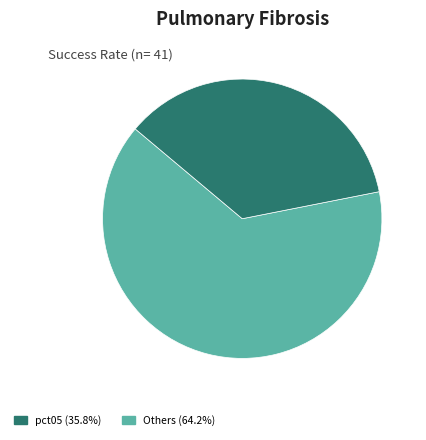

Is there any slice that represents more than half of the pie?

Yes